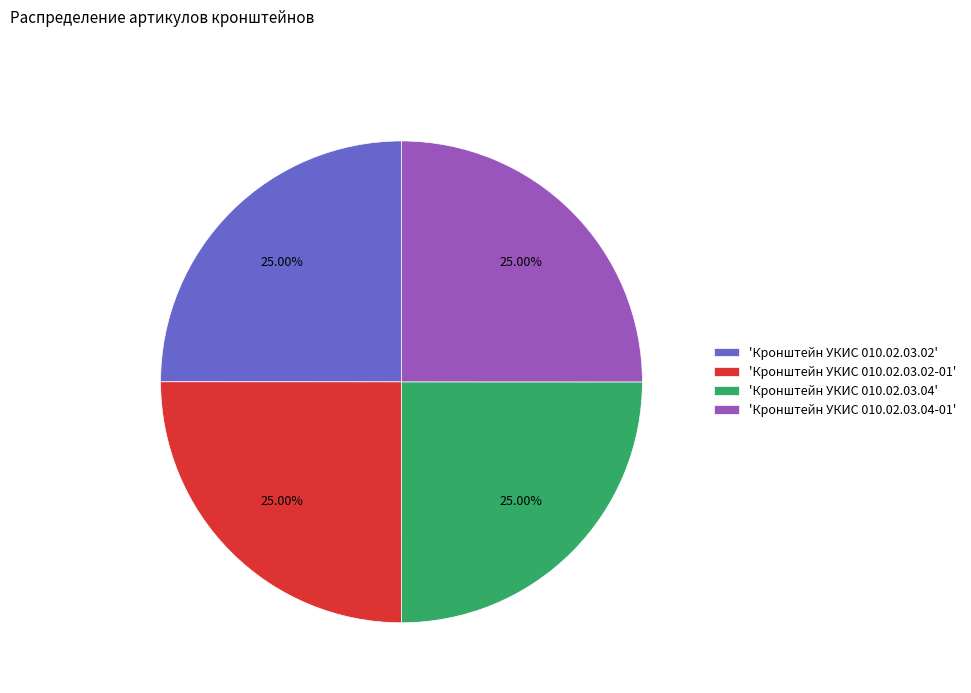

Is there any slice that represents more than half of the pie?

No